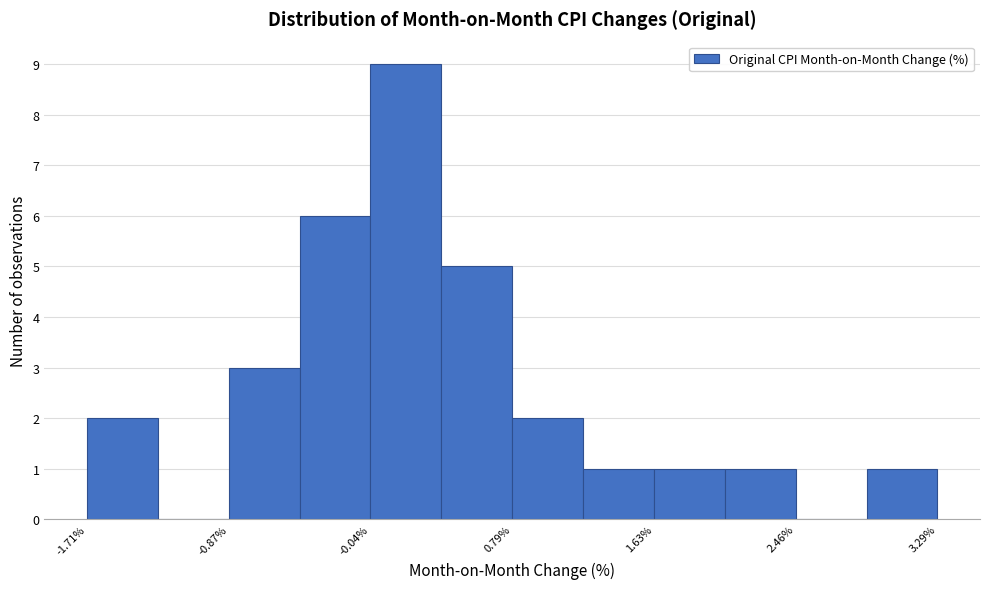

Which range on the x-axis has the tallest bar?

0.0 to 0.4